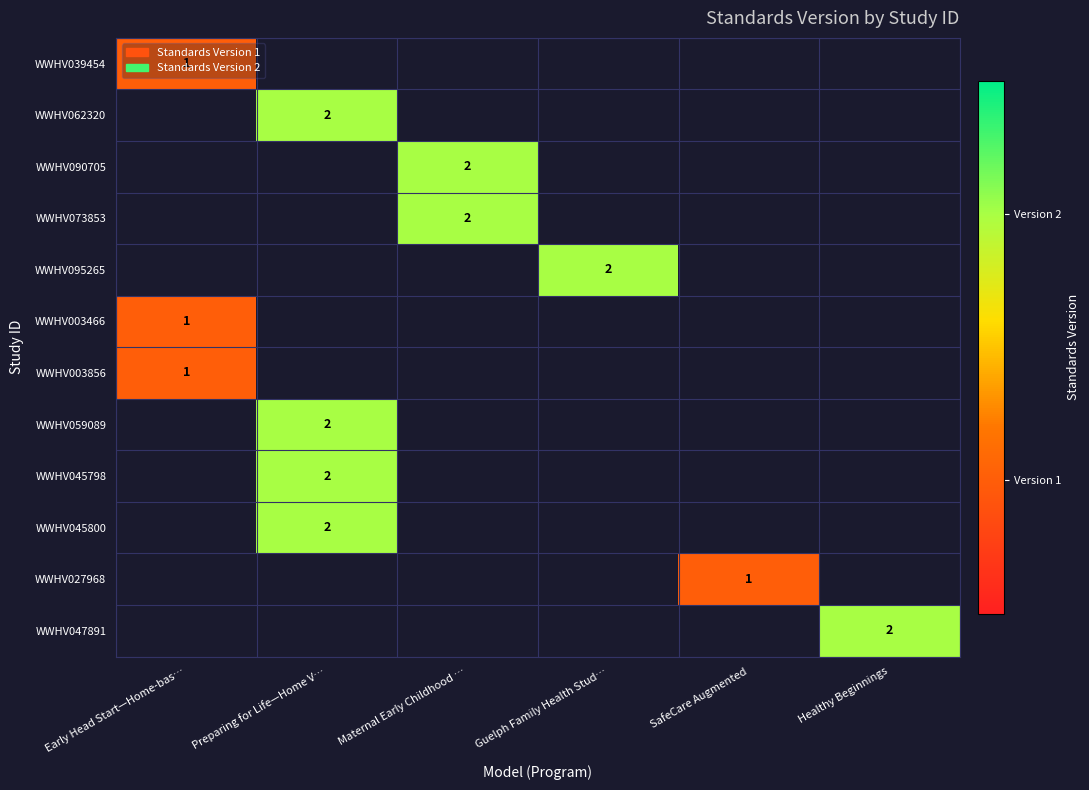

Count the number of categories in the chart.

6